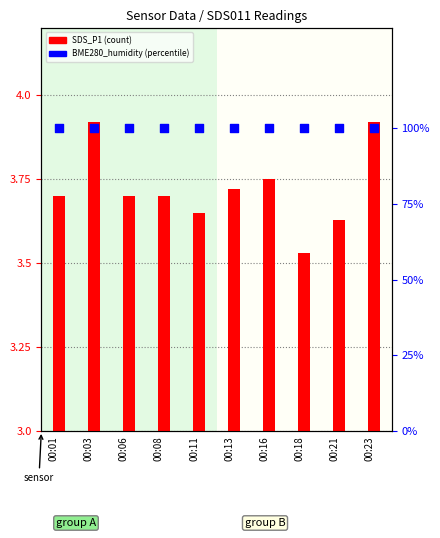

Which series reaches the maximum Y coordinate?

BME280_humidity